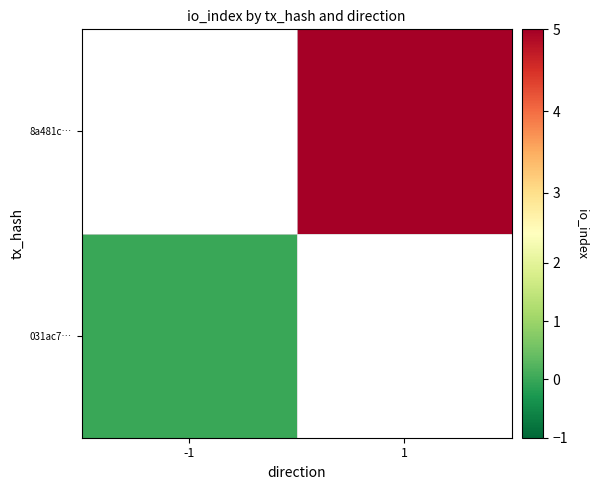

List the series in order of their peak value, highest first.

031ac7…, 8a481c…